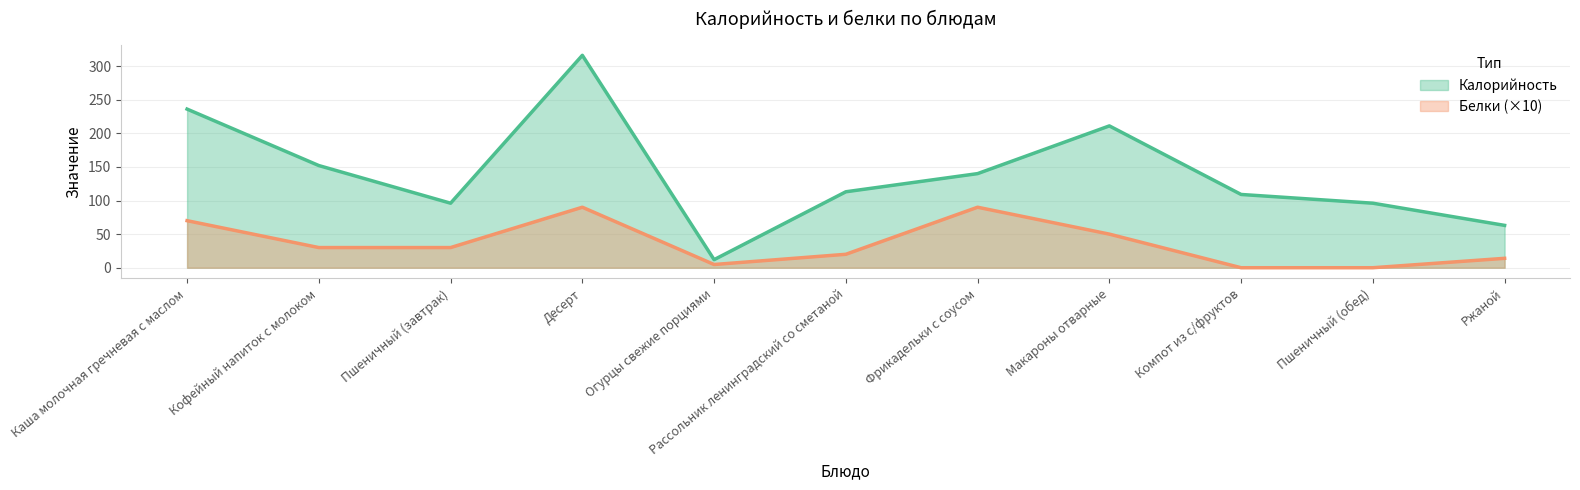

At which label is Белки closest to 45?

Макароны отварные